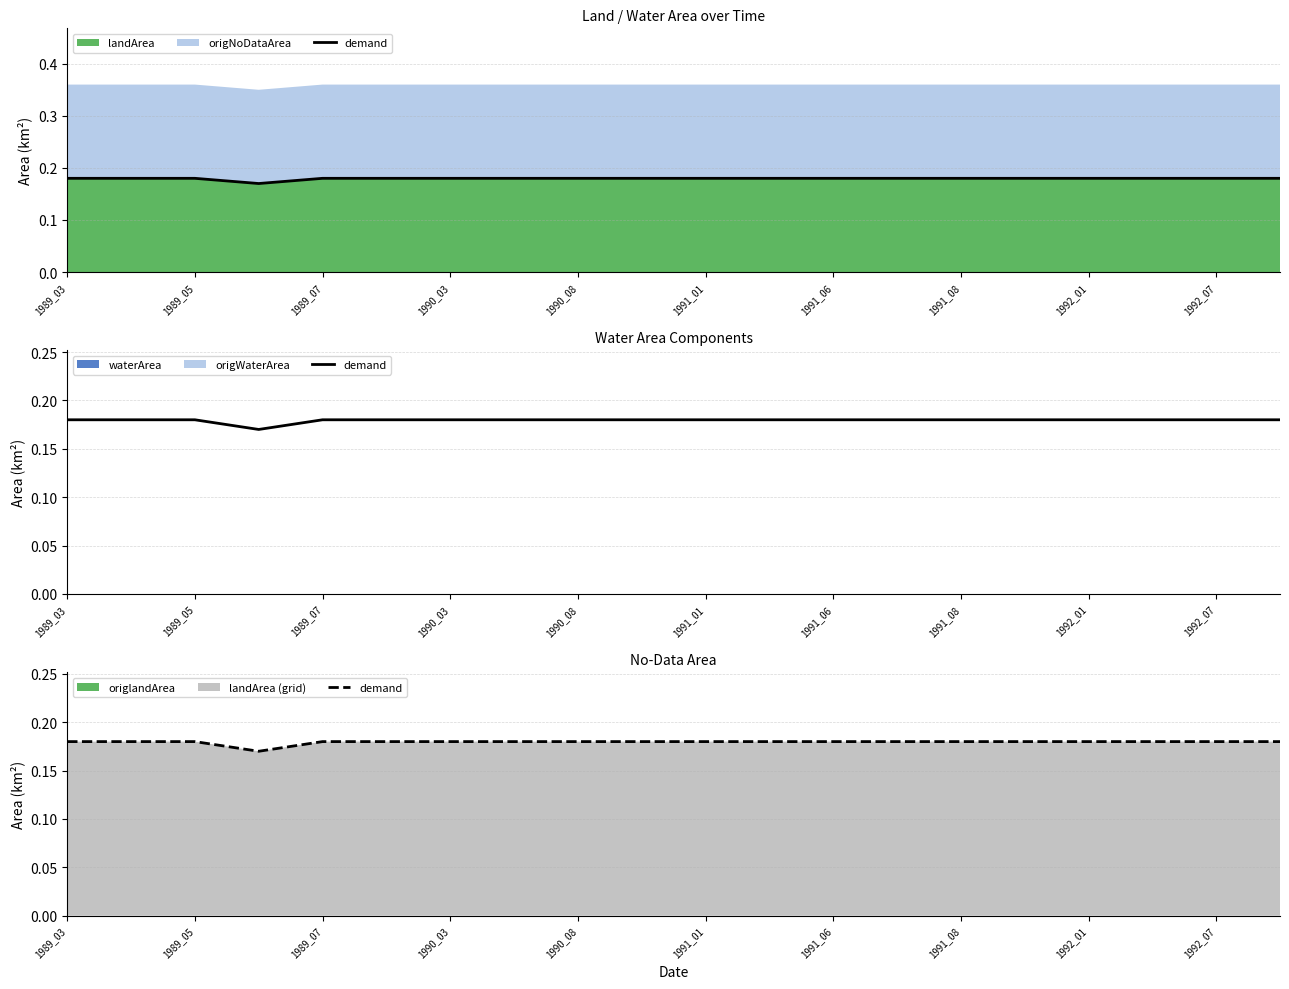

At which category does the chart reach its peak across all series?

1989_03